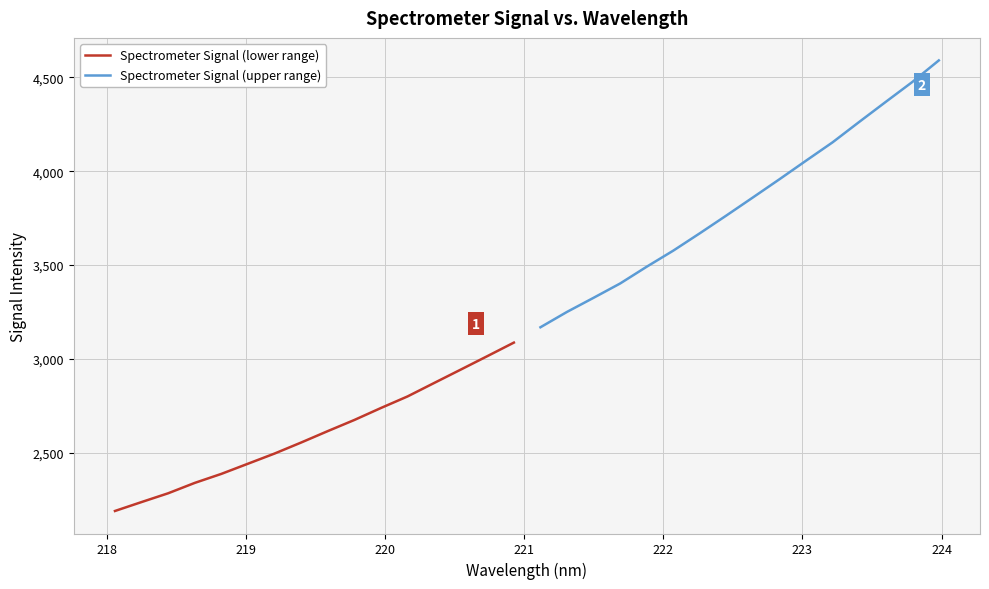

What is the sum of all Spectrometer Signal (lower range) values?

41663.7